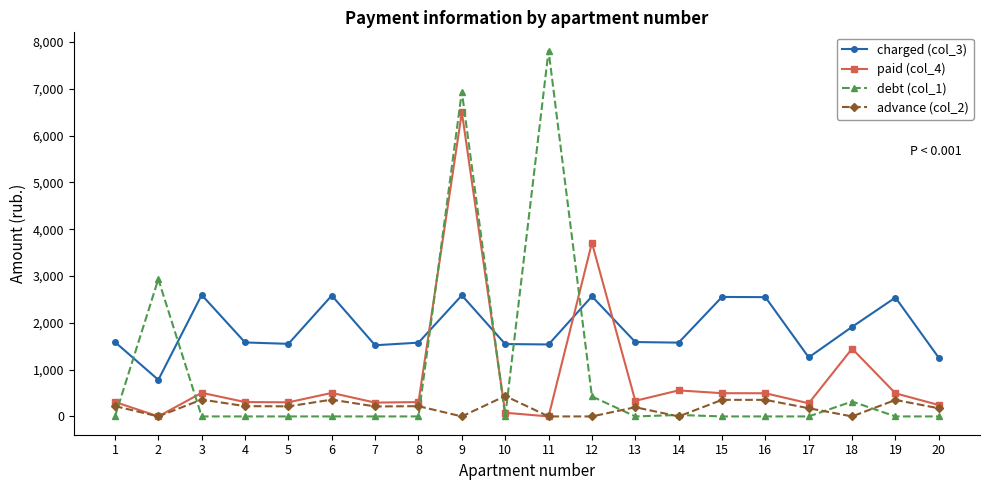

Rank the series at 19 from highest to lowest value.

charged (col_3), paid (col_4), advance (col_2), debt (col_1)